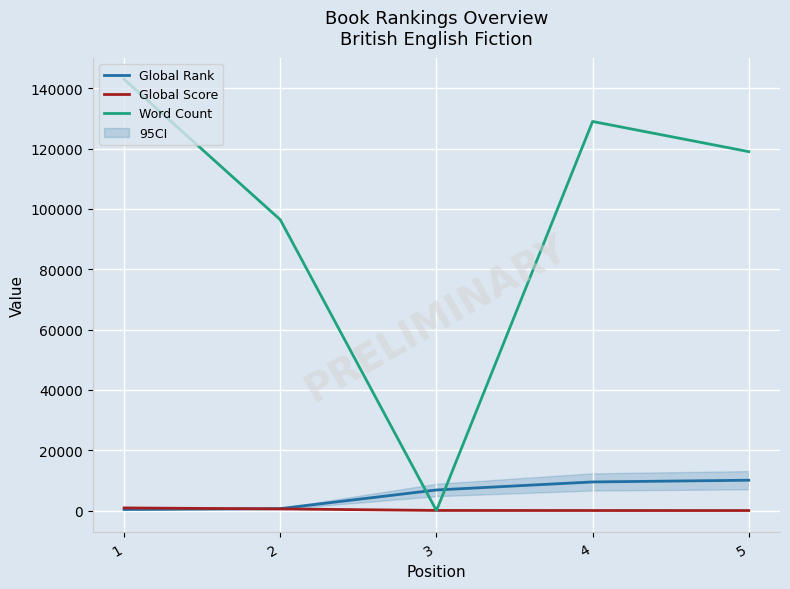

The value of Global Rank at 1 is 372. True or false?

True